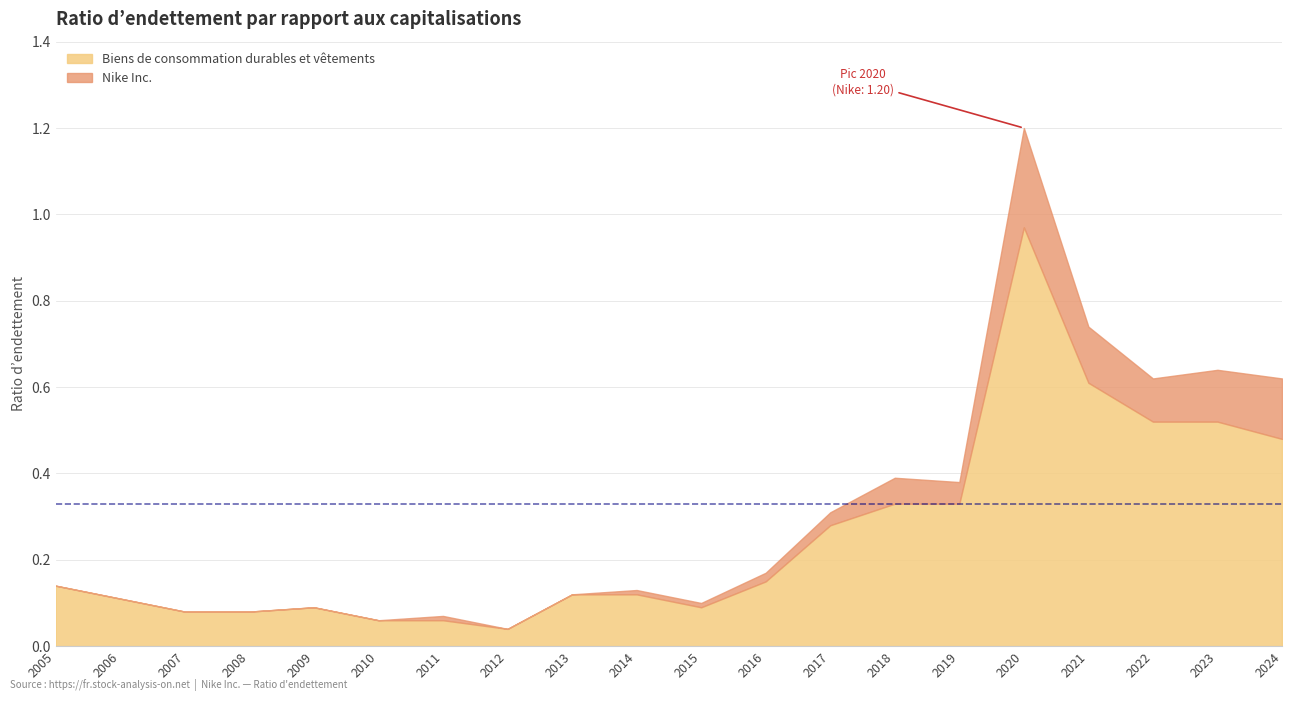

What is the maximum value shown in the chart?

1.2